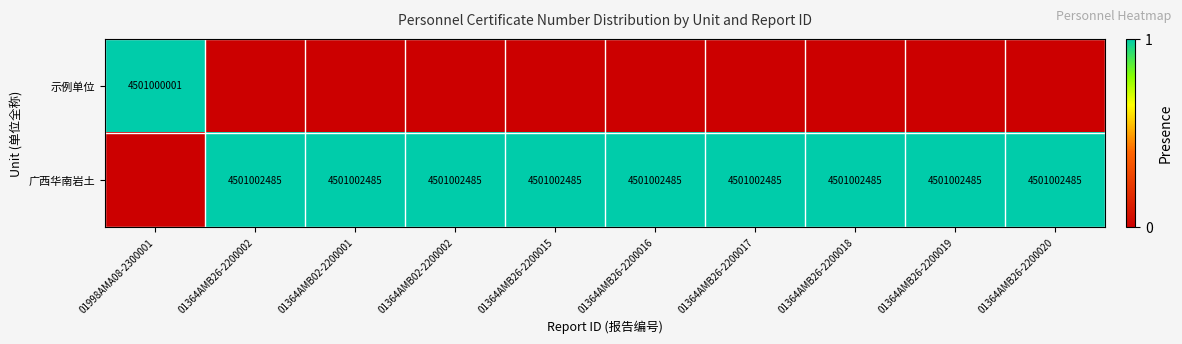

The value of 广西华南岩土 at 01364AMB26-2200017 is 4501002485. True or false?

True